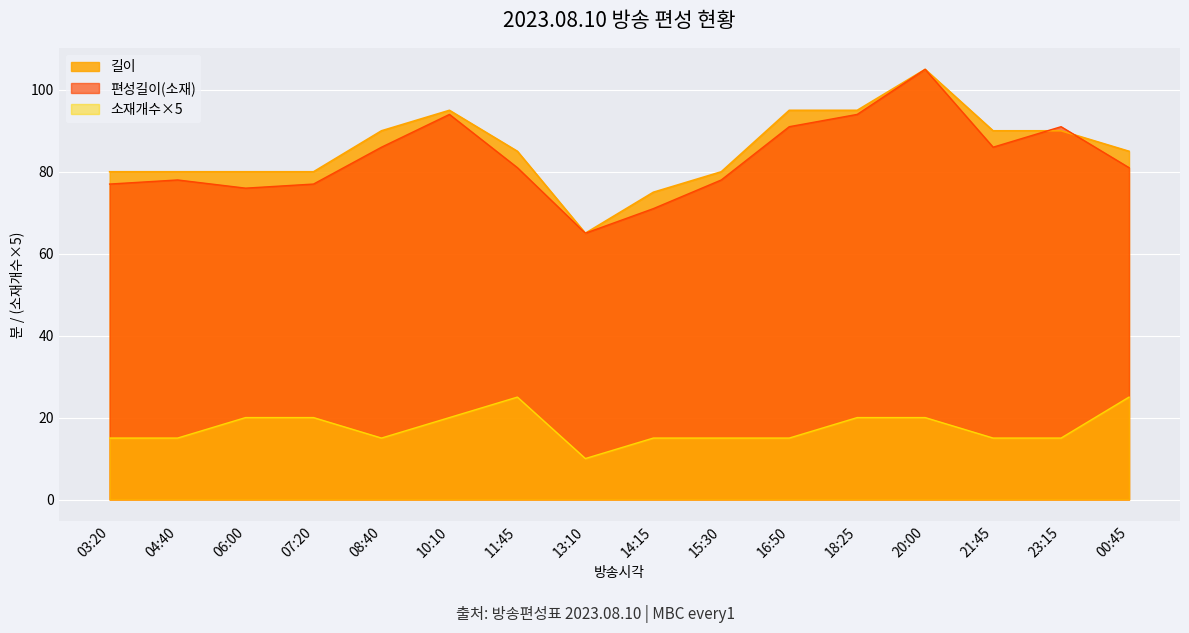

True or false: 길이 and 소재개수 cross at least once.

False